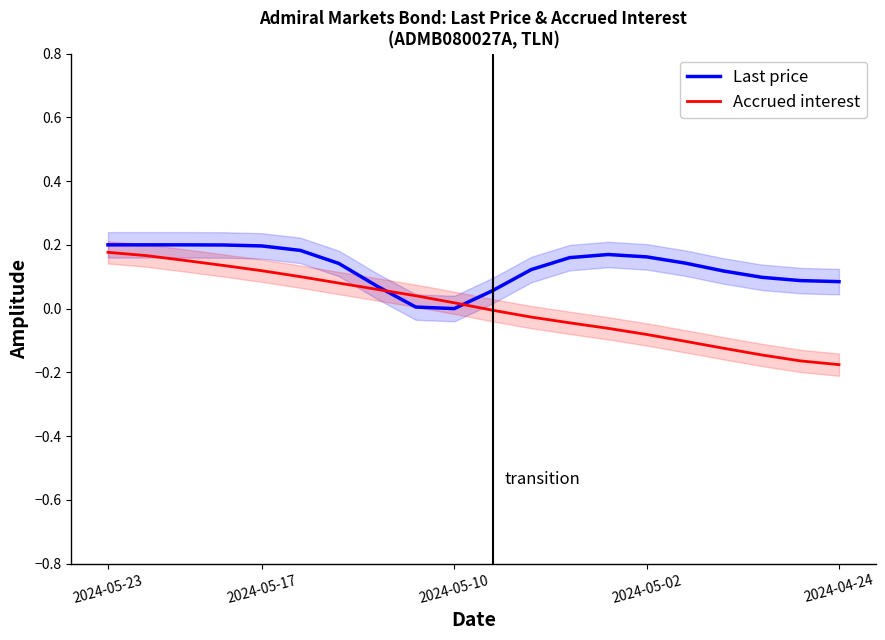

At which category does the chart reach its minimum across all series?

2024-04-24